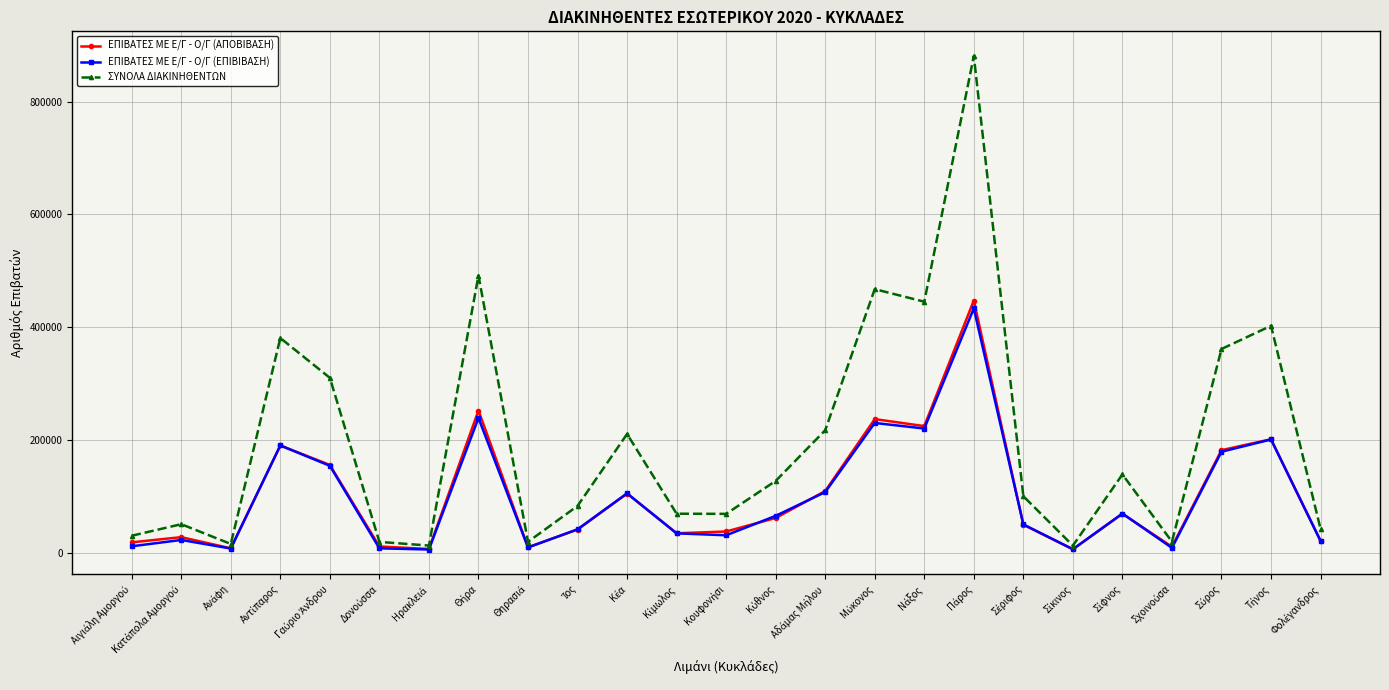

Which series has the largest total across all categories?

ΣΥΝΟΛΑ ΔΙΑΚΙΝΗΘΕΝΤΩΝ